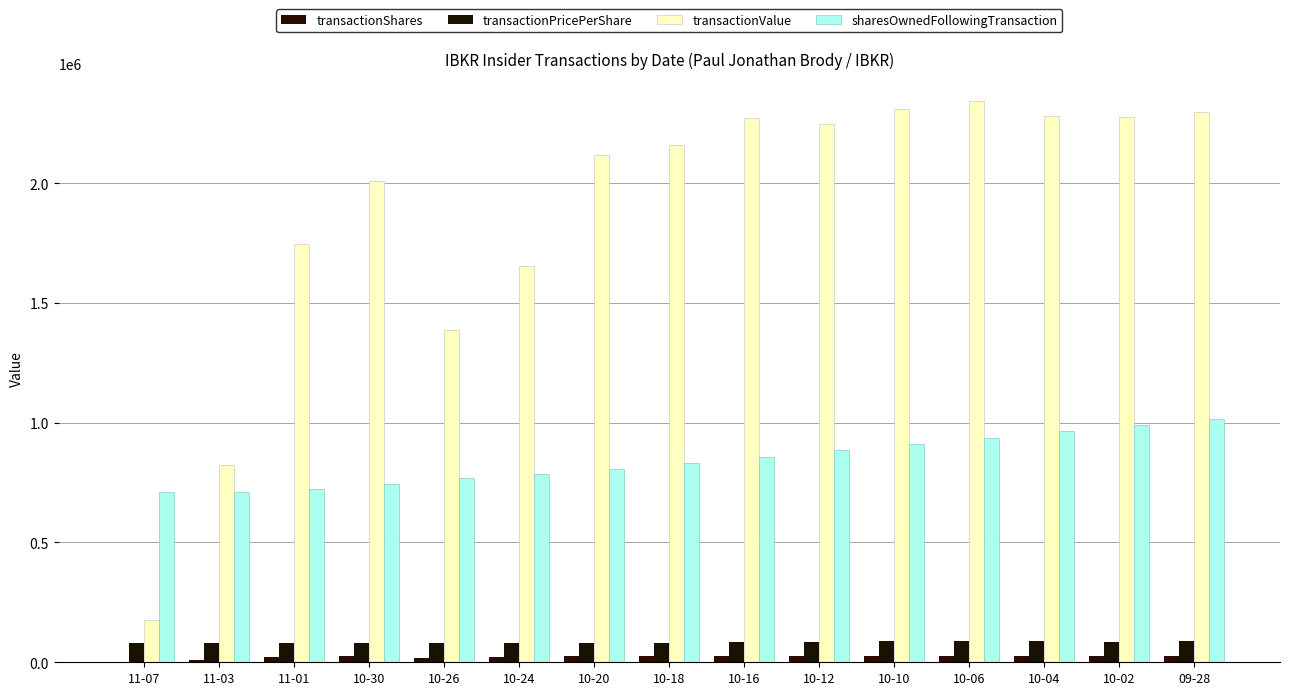

What is the smallest value displayed?

2201.0